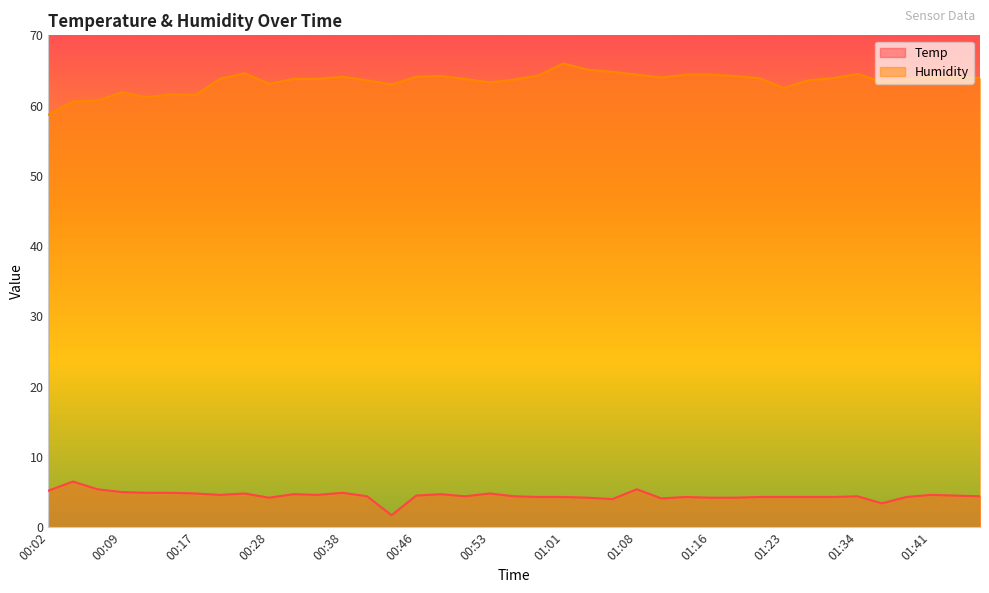

Reading left to right, transcribe all the data shown in this chart.

Temp: 00:02=5.2	00:04=6.5	00:07=5.4	00:09=5.0	00:12=4.9	00:14=4.9	00:17=4.8	00:22=4.6	00:25=4.8	00:28=4.2	00:33=4.7	00:35=4.6	00:38=4.9	00:41=4.4	00:43=1.7	00:46=4.5	00:48=4.7	00:51=4.4	00:53=4.8	00:56=4.4	00:58=4.3	01:01=4.3	01:03=4.2	01:06=4.0	01:08=5.4	01:11=4.1	01:13=4.3	01:16=4.2	01:18=4.2	01:21=4.3	01:23=4.3	01:29=4.3	01:31=4.3	01:34=4.4	01:36=3.4	01:39=4.3	01:41=4.6	01:44=4.5	01:46=4.4
Humidity: 00:02=58.7	00:04=60.6	00:07=60.7	00:09=61.9	00:12=61.2	00:14=61.6	00:17=61.5	00:22=63.8	00:25=64.6	00:28=63.1	00:33=63.8	00:35=63.8	00:38=64.1	00:41=63.6	00:43=63.0	00:46=64.1	00:48=64.2	00:51=63.8	00:53=63.3	00:56=63.7	00:58=64.3	01:01=66.0	01:03=65.1	01:06=64.8	01:08=64.4	01:11=64.0	01:13=64.4	01:16=64.4	01:18=64.2	01:21=63.9	01:23=62.5	01:29=63.6	01:31=63.9	01:34=64.5	01:36=63.4	01:39=63.7	01:41=64.1	01:44=64.2	01:46=63.9